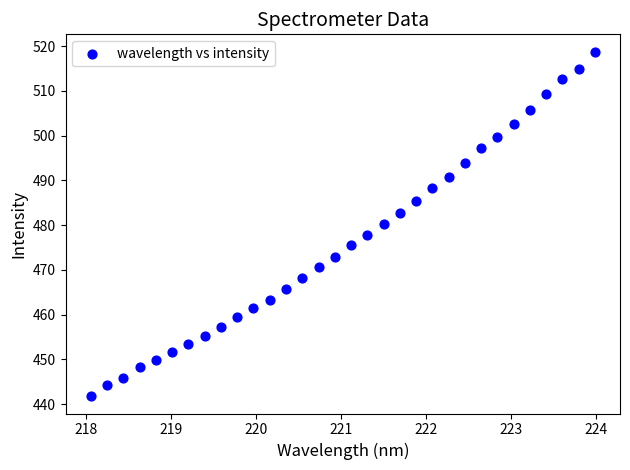

What is the range of Y values (max minus min)?

77.0